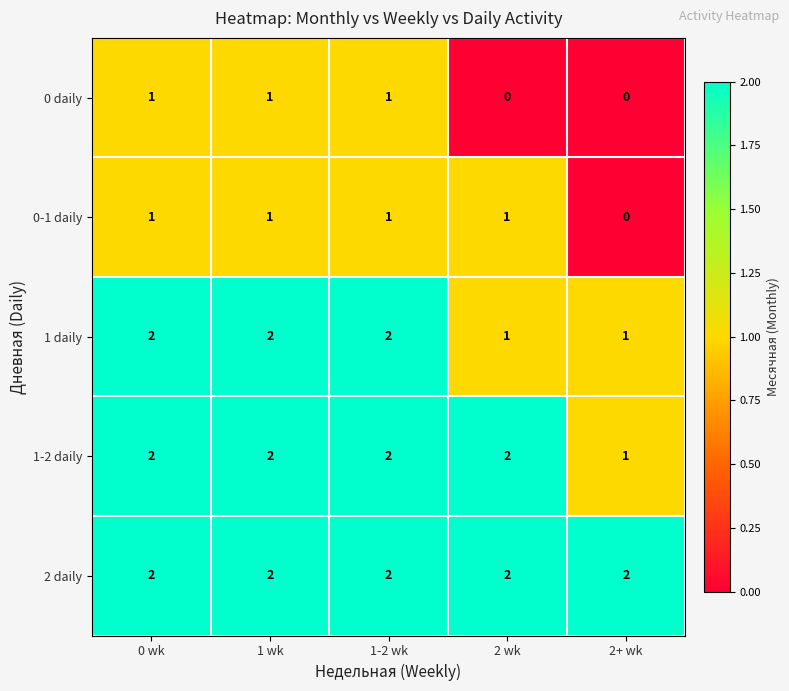

Reading right to left, extract all data points from this chart.

0 daily: 0	0	1	1	1
0-1 daily: 0	1	1	1	1
1 daily: 1	1	2	2	2
1-2 daily: 1	2	2	2	2
2 daily: 2	2	2	2	2